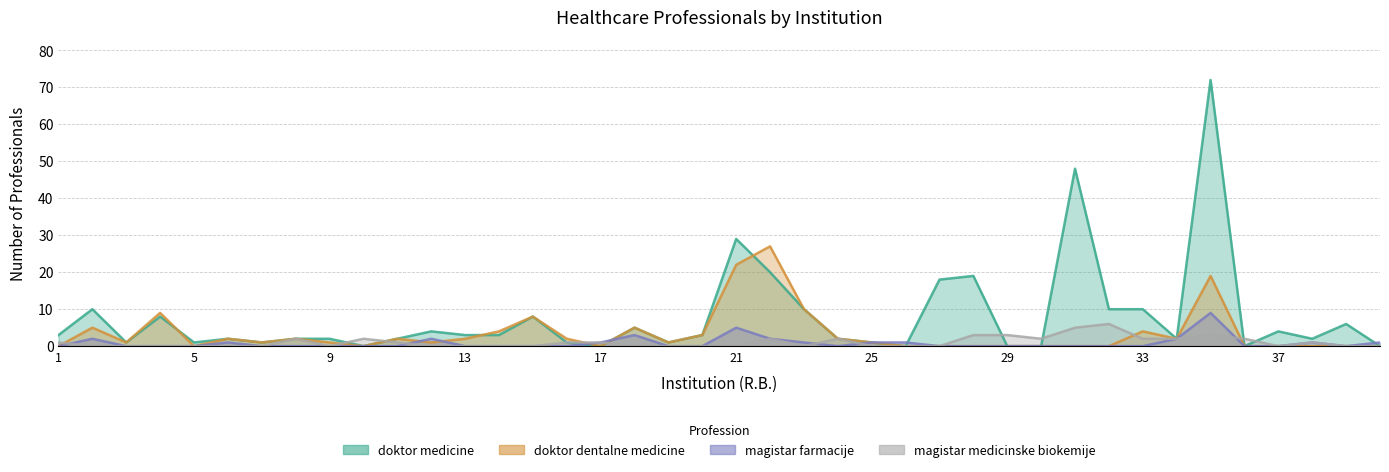

Which series has the largest total across all categories?

doktor medicine